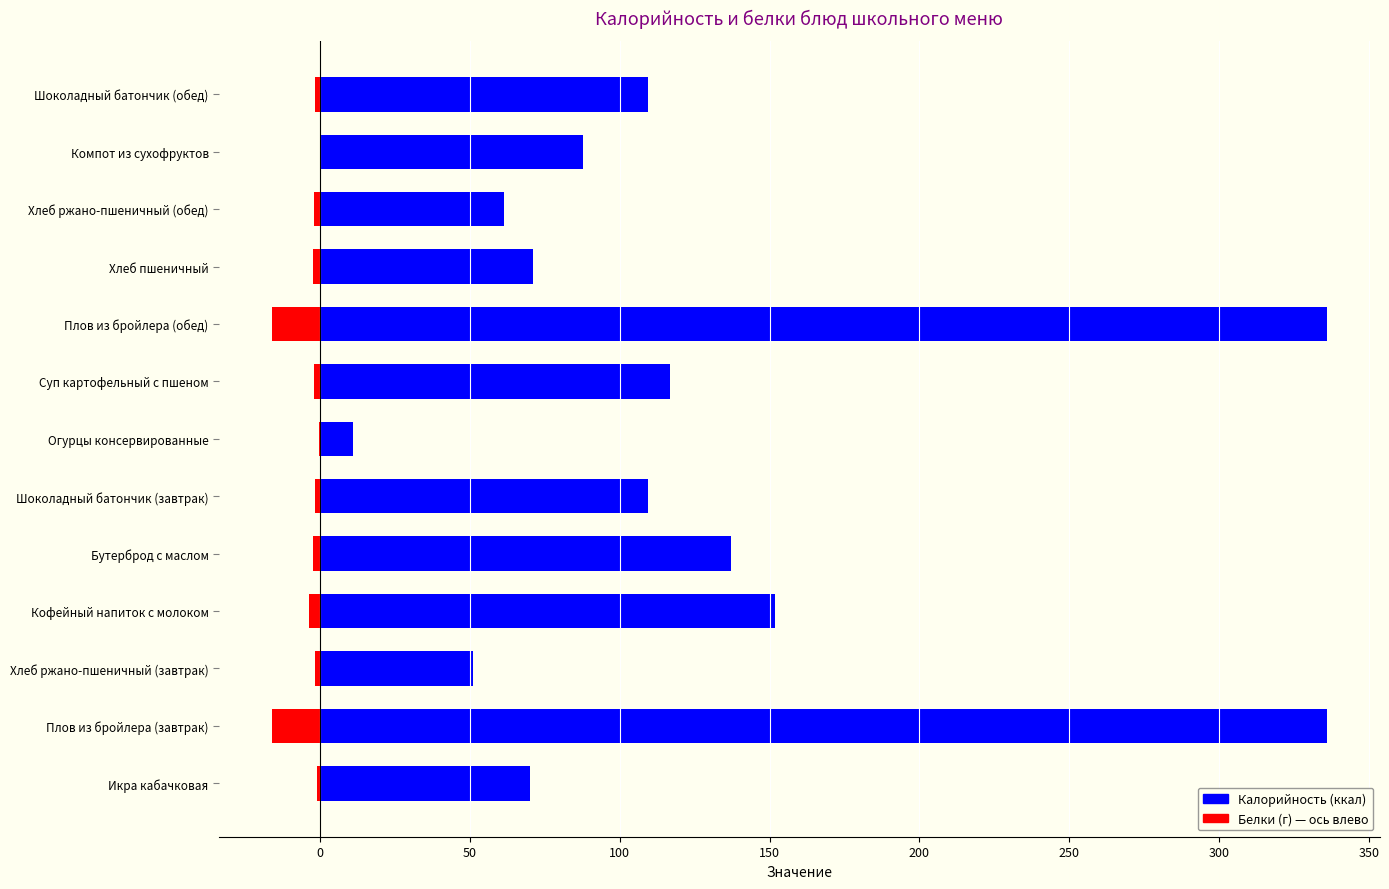

Which series has the largest total across all categories?

Калорийность